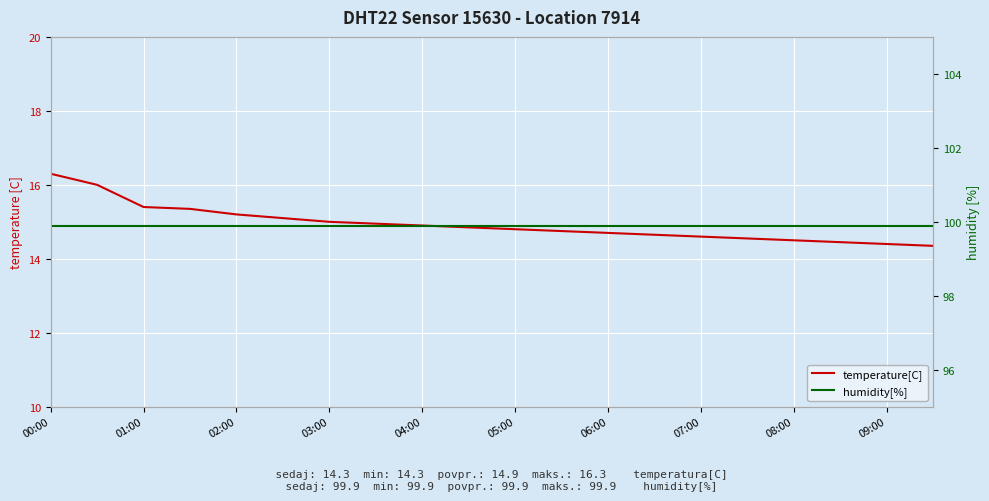

Reading left to right, extract all data points from this chart.

temperature[C]: 16.3	16.0	15.4	15.3	15.2	15.1	15.0	14.9	14.9	14.8	14.8	14.8	14.7	14.7	14.6	14.6	14.5	14.4	14.4	14.3
humidity[%]: 99.9	99.9	99.9	99.9	99.9	99.9	99.9	99.9	99.9	99.9	99.9	99.9	99.9	99.9	99.9	99.9	99.9	99.9	99.9	99.9